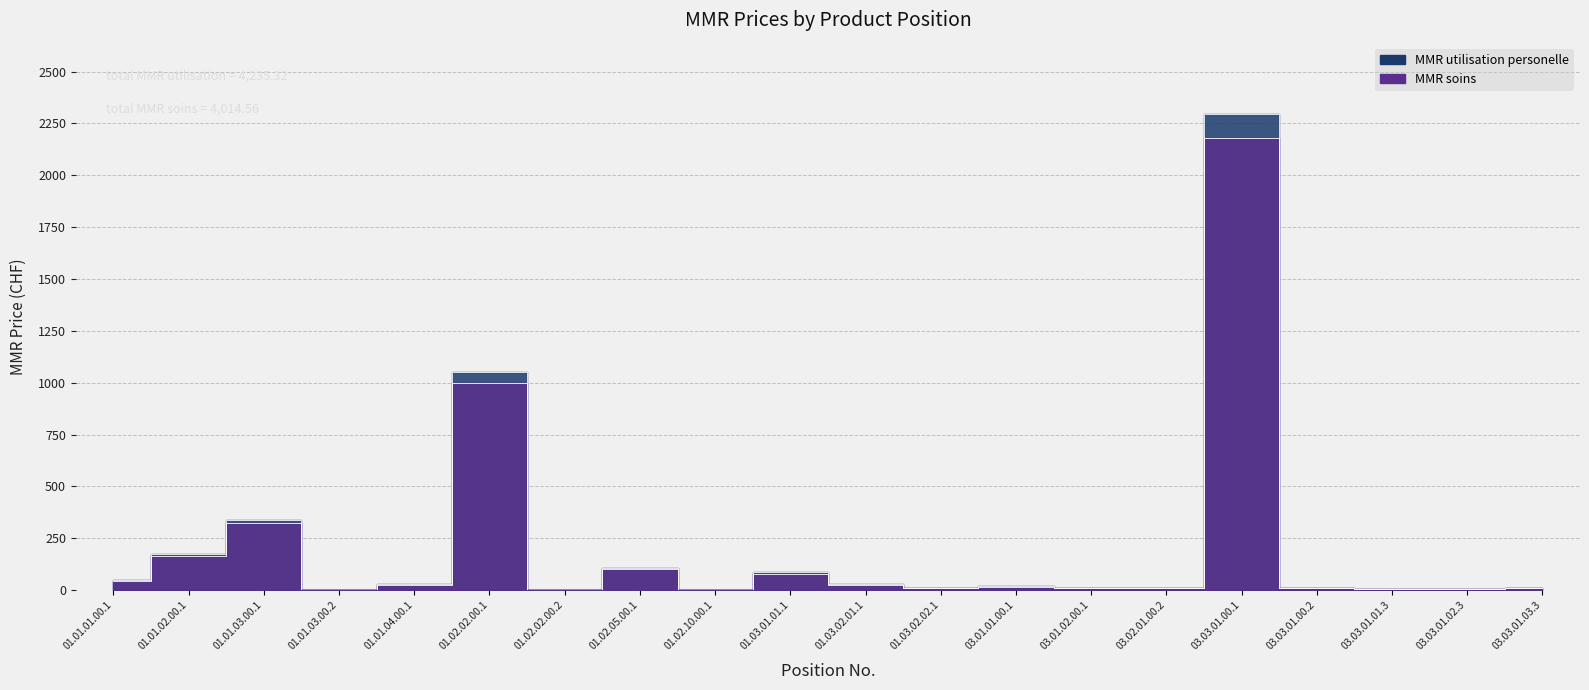

Where is the first local maximum for MMR soins?

01.01.03.00.1